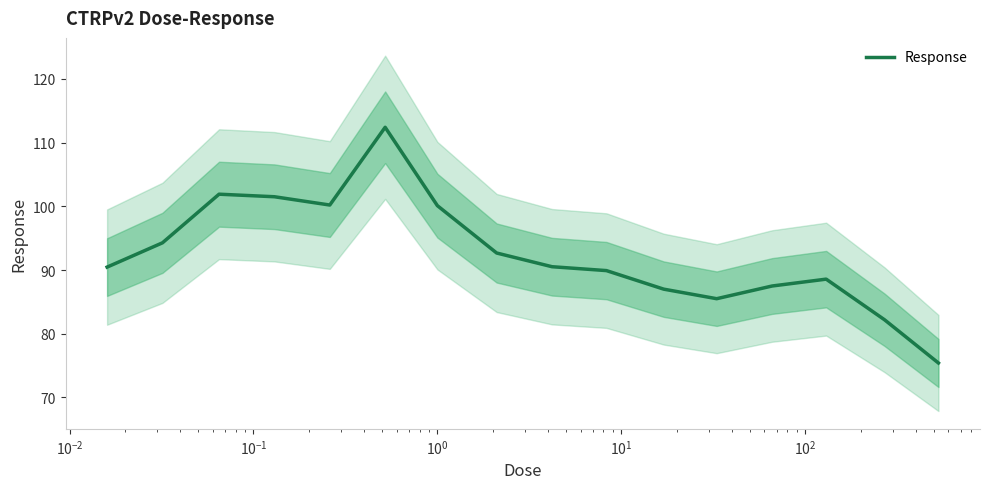

What is the maximum value for Response?

112.4